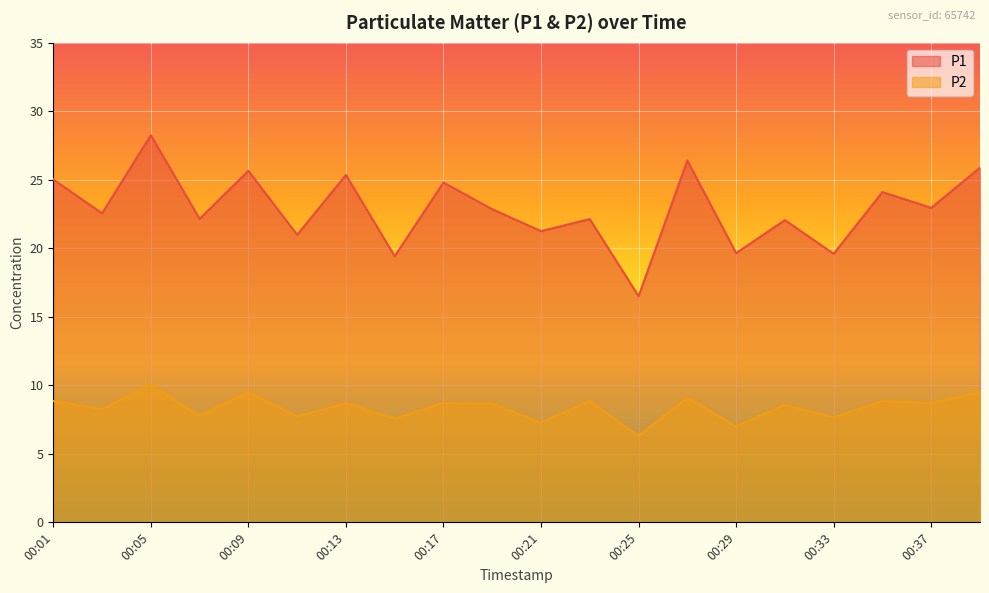

How many data points in P1 are above 22?

14